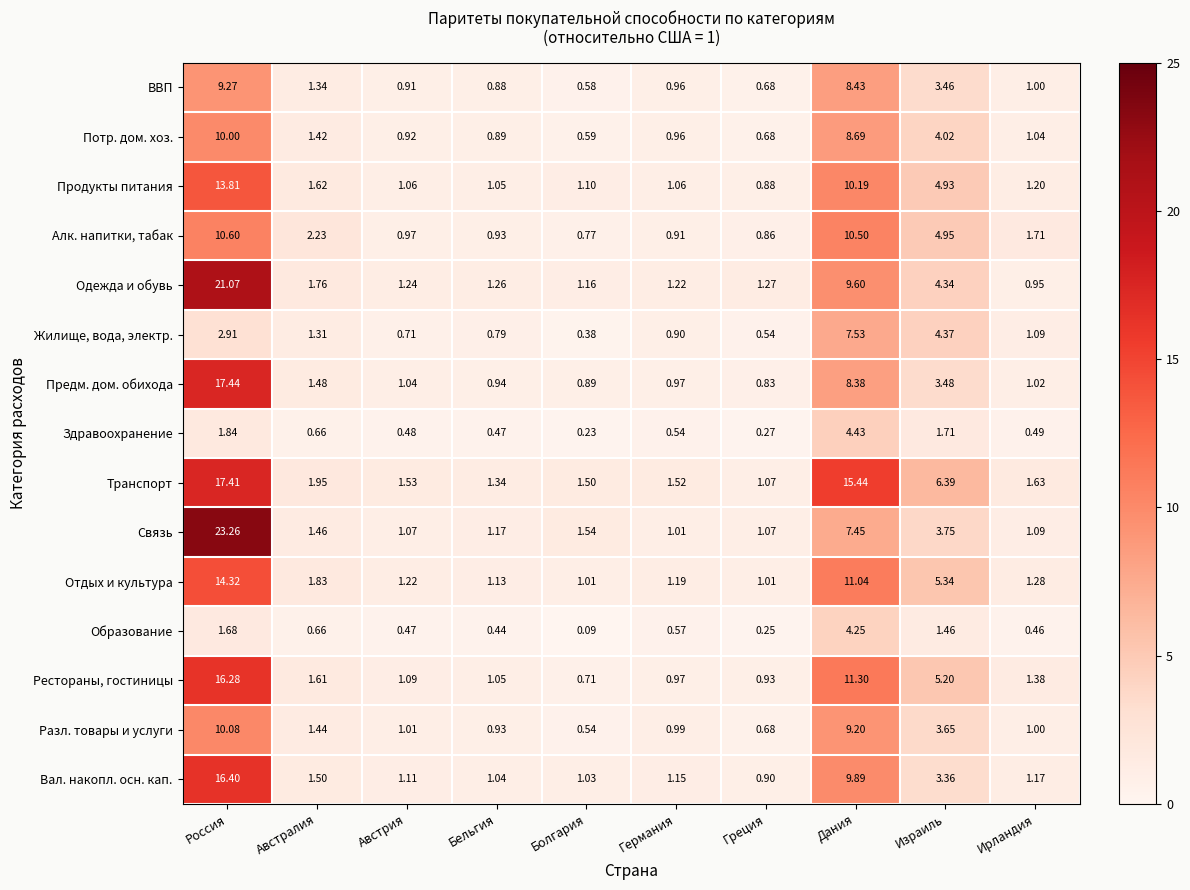

Rank the series at Дания from highest to lowest value.

Транспорт, Рестораны, гостиницы, Отдых и культура, Алк. напитки, табак, Продукты питания, Вал. накопл. осн. кап., Одежда и обувь, Разл. товары и услуги, Потр. дом. хоз., ВВП, Предм. дом. обихода, Жилище, вода, электр., Связь, Здравоохранение, Образование